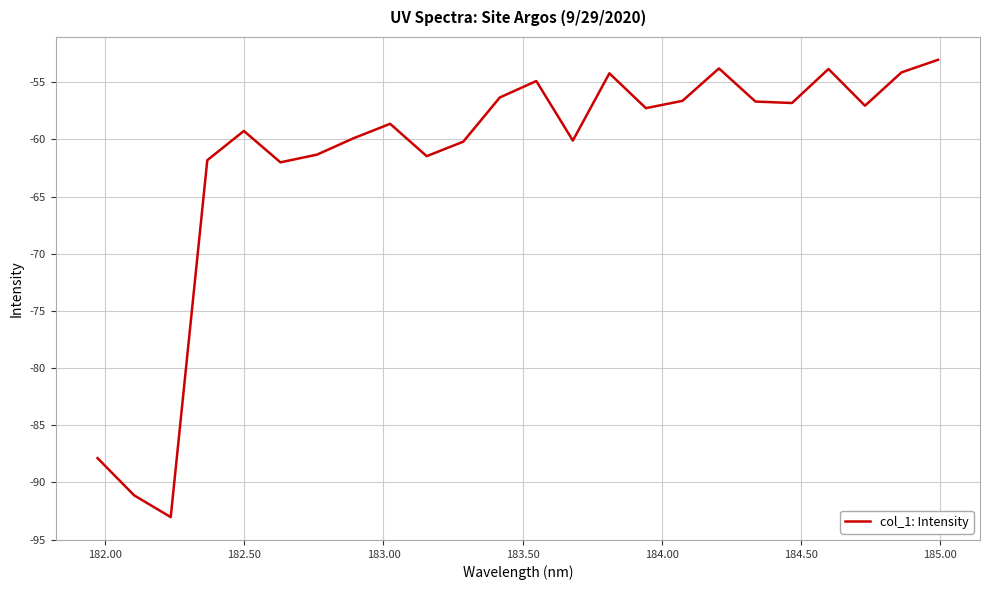

What is the difference between the maximum and minimum values?

40.0